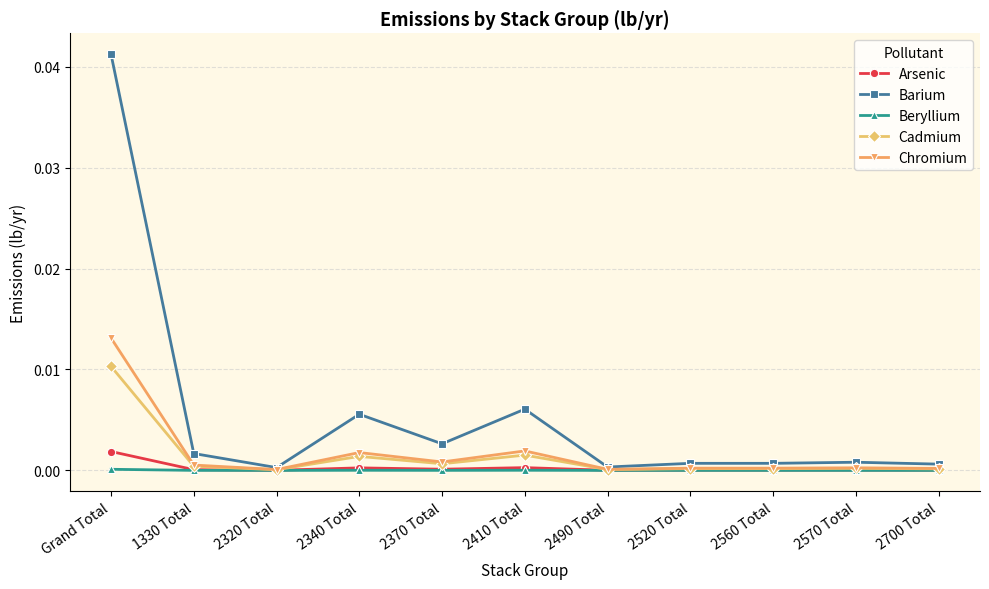

Which series has the largest total across all categories?

Barium